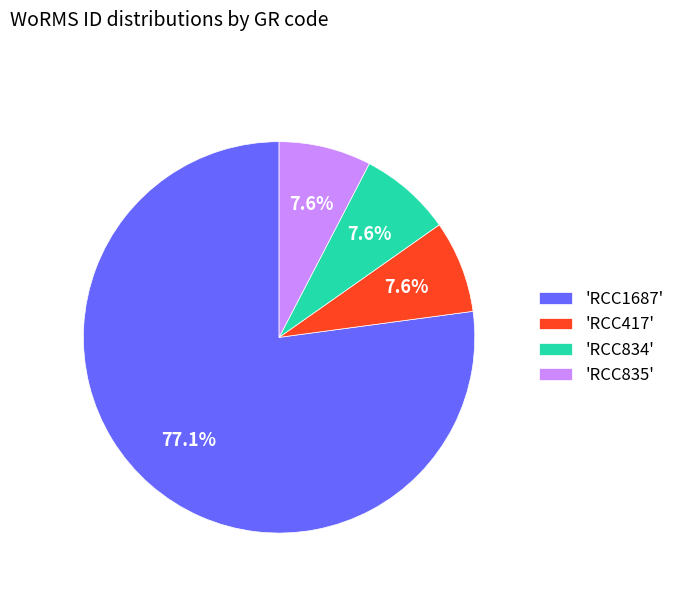

Count the number of slices in the pie.

4